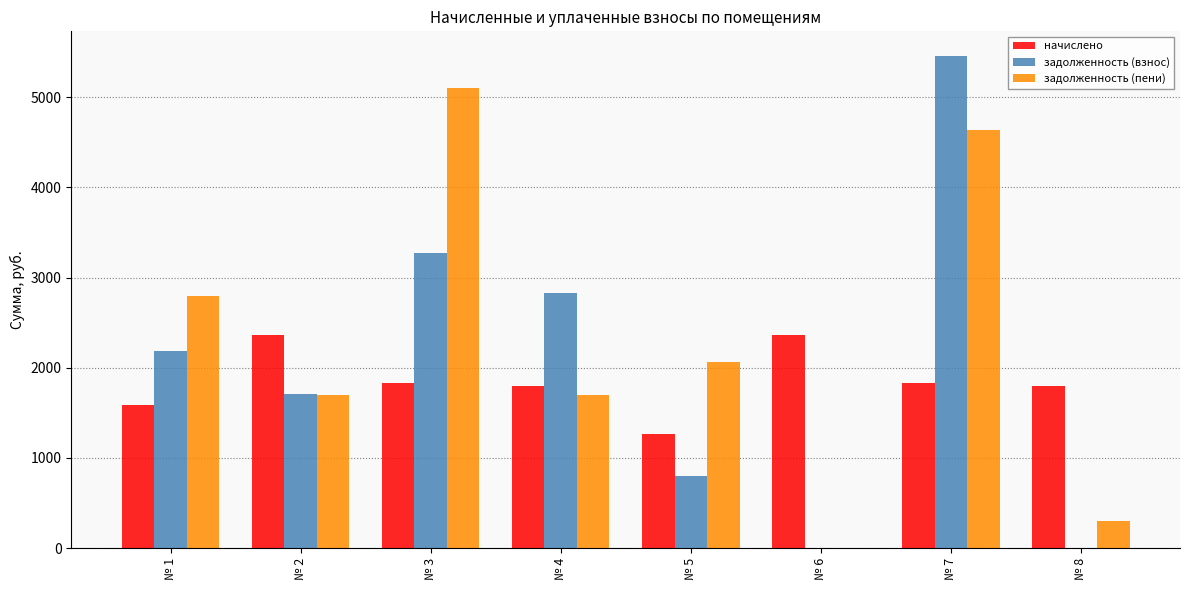

Are the bars grouped side by side (vs. stacked)?

Yes